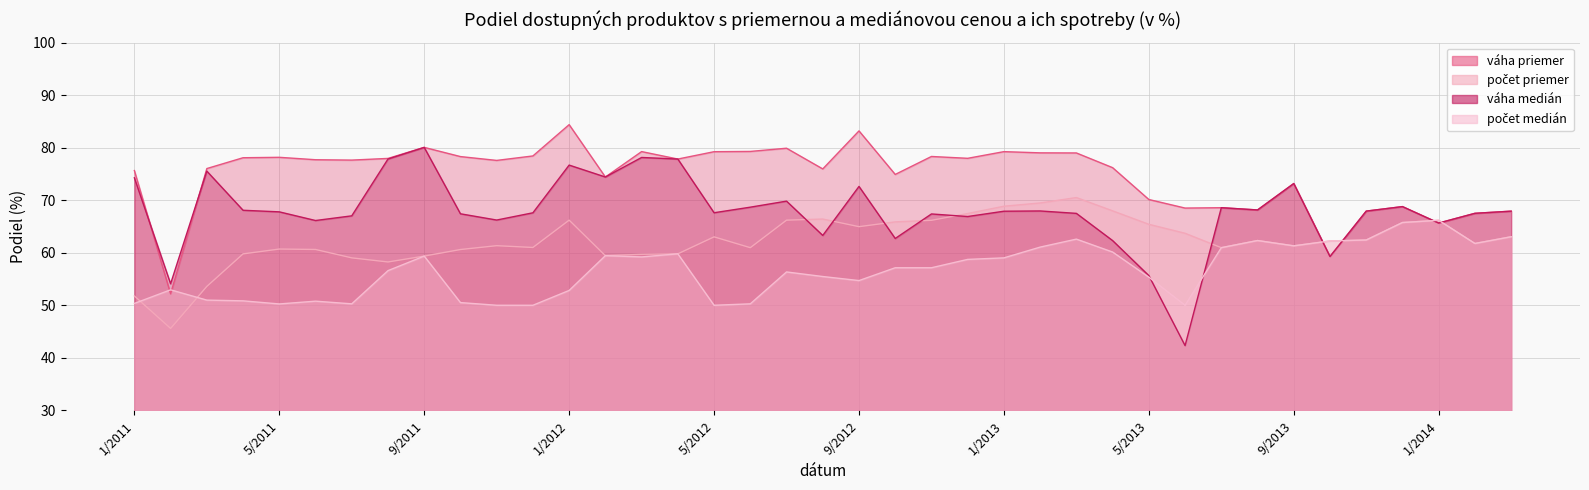

What are all the series names shown in the legend?

váha priemer, počet priemer, váha medián, počet medián